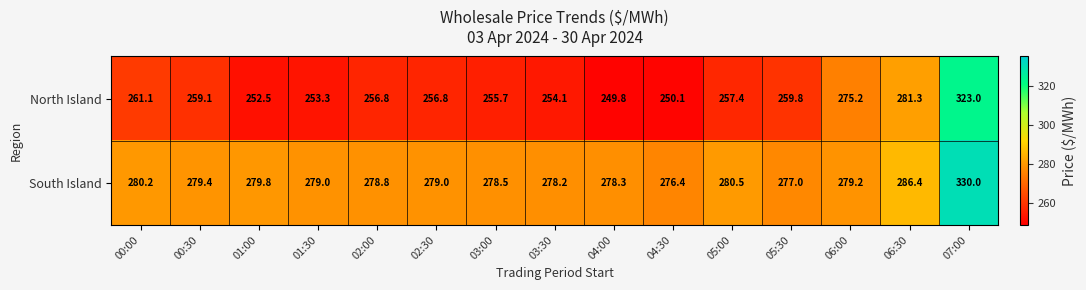

At which category is the sum across all series the highest?

07:00